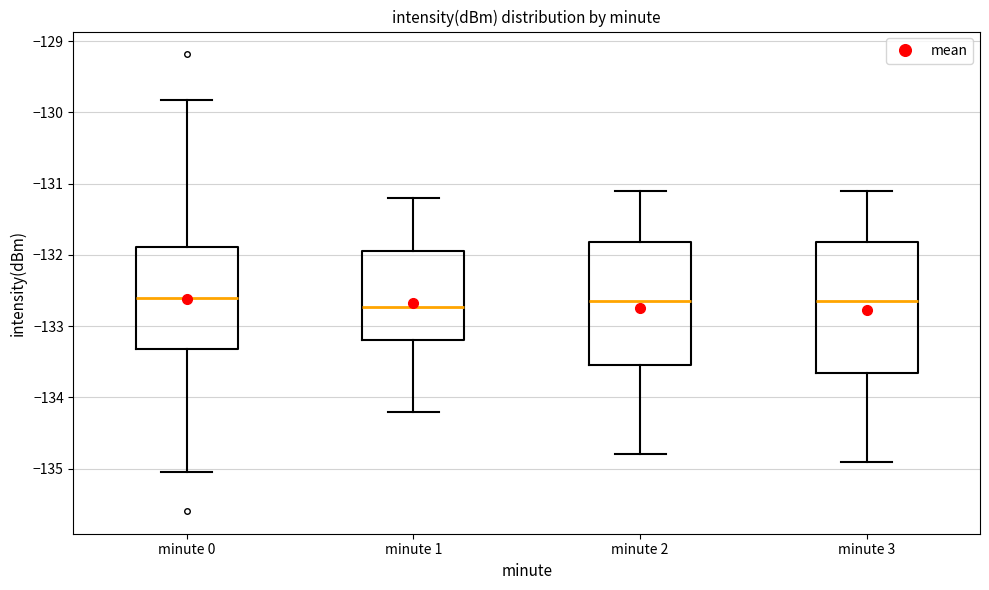

Reading left to right, read every box against the y-axis: the position of its median line, the range the box covers, and the ends of its whiskers. The values are not printed on the chart, so give them approximately, as read against the axis.

minute 0: median -132.6, box -133.3 to -131.9, whiskers -135.0 to -129.8
minute 1: median -132.7, box -133.2 to -131.9, whiskers -134.2 to -131.2
minute 2: median -132.6, box -133.5 to -131.8, whiskers -134.8 to -131.1
minute 3: median -132.6, box -133.6 to -131.8, whiskers -134.9 to -131.1